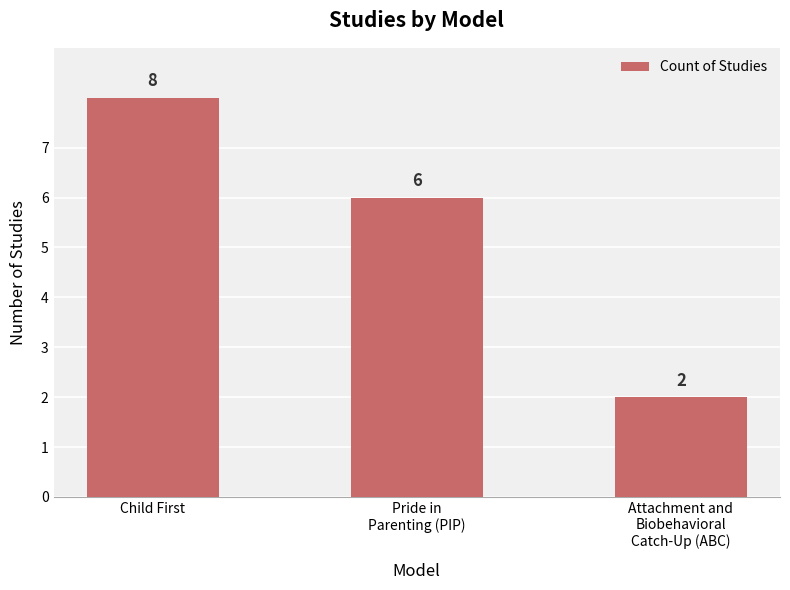

Is it true that the value at Pride in
Parenting (PIP) is 10?

False